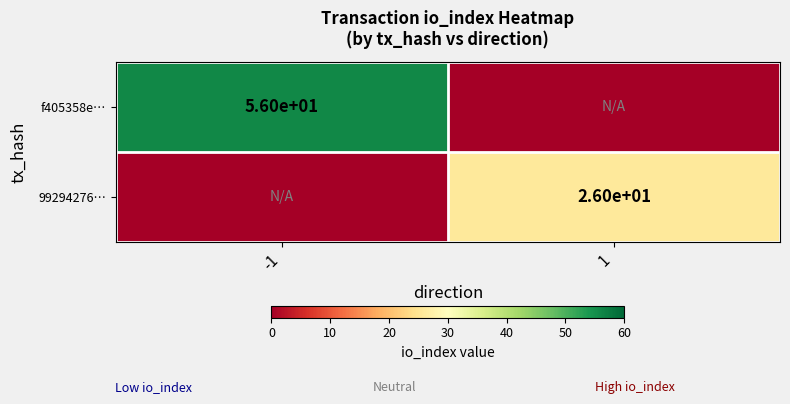

The value of 99294276… at 1 is 26. True or false?

True